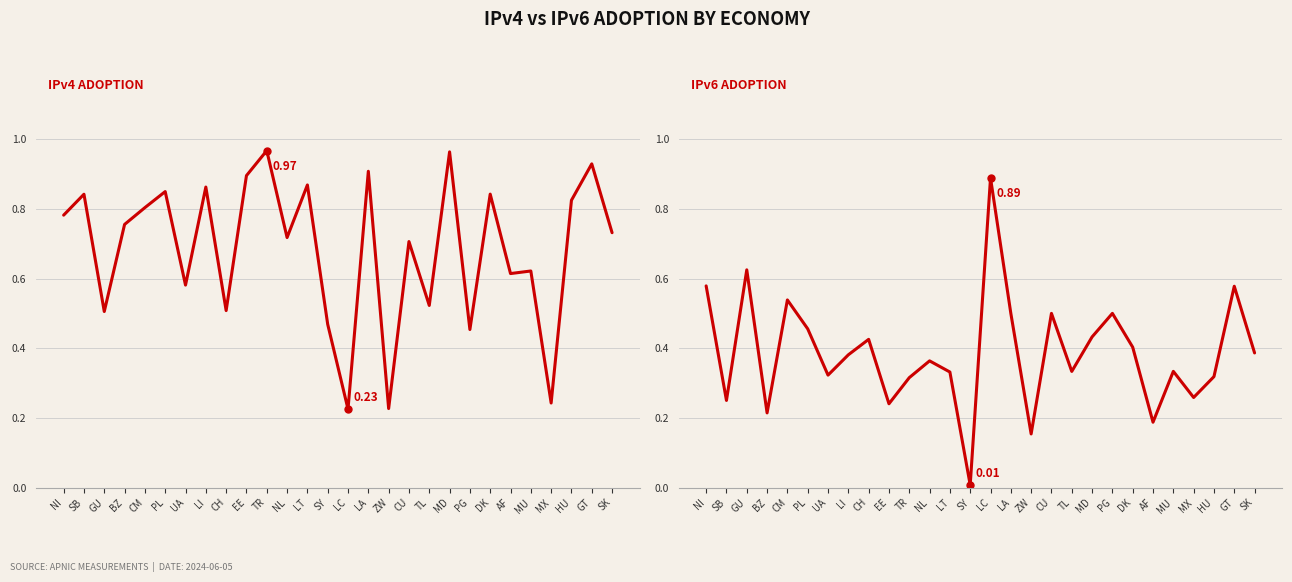

Rank the series at SB from lowest to highest value.

IPv6 adoption, IPv4 adoption